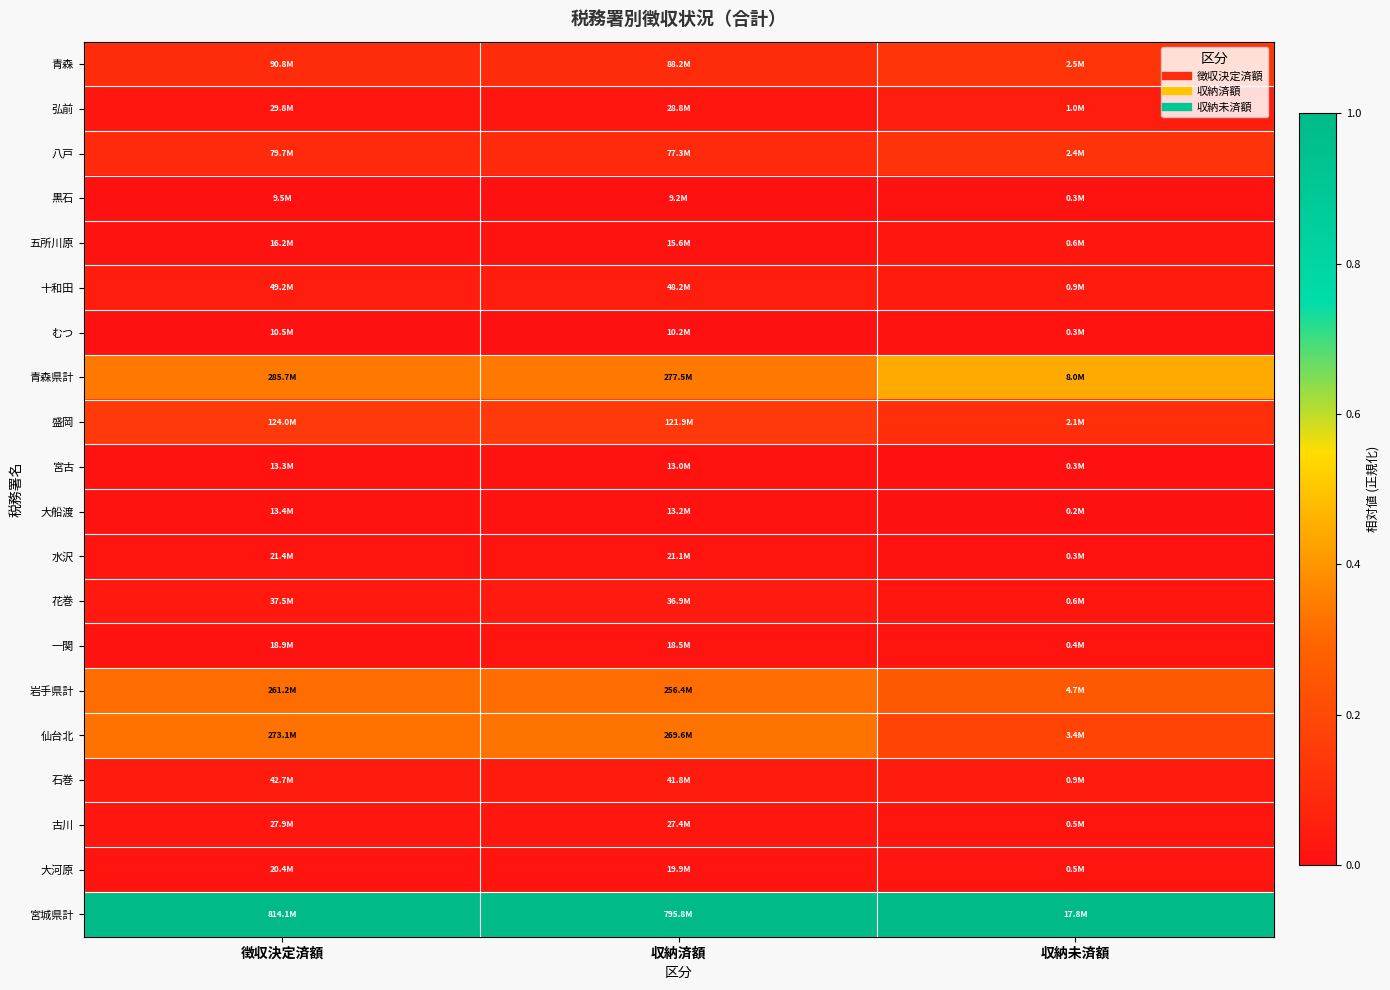

What is the difference between the highest and lowest values at 徴収決定済額?

1.0